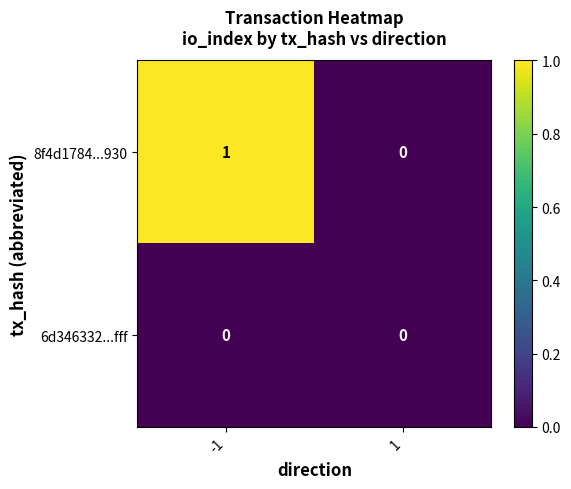

Between -1 and 1, which series saw the biggest shift?

8f4d1784...930